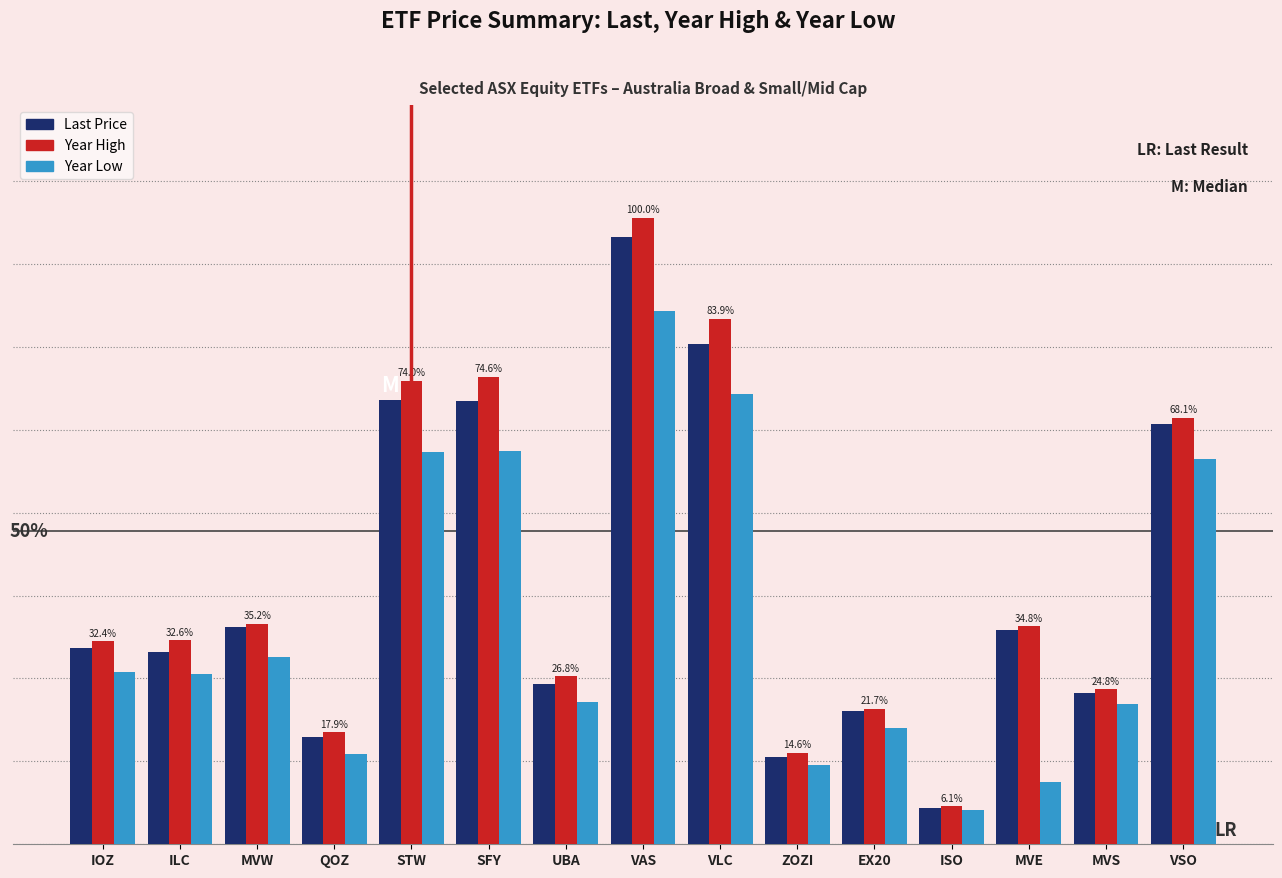

At which label is Year High closest to 40?

VSO